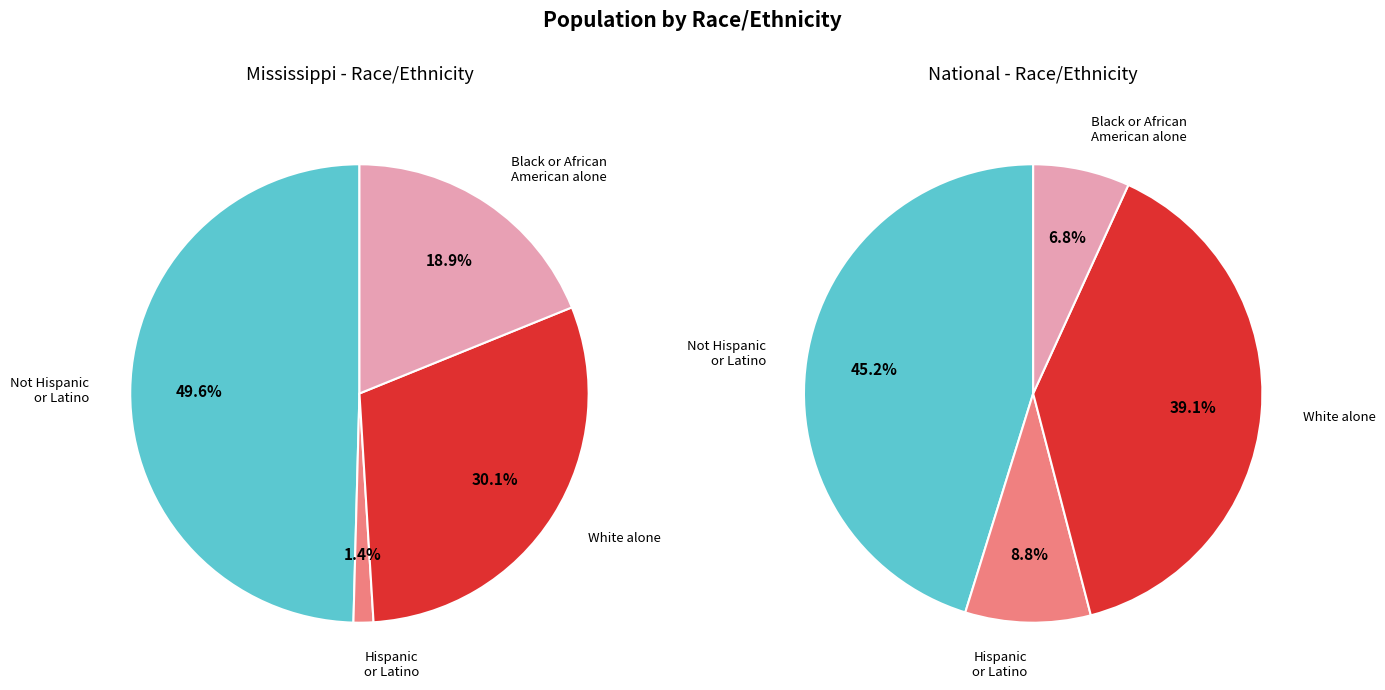

Is Hispanic or Latino the majority of the pie?

No